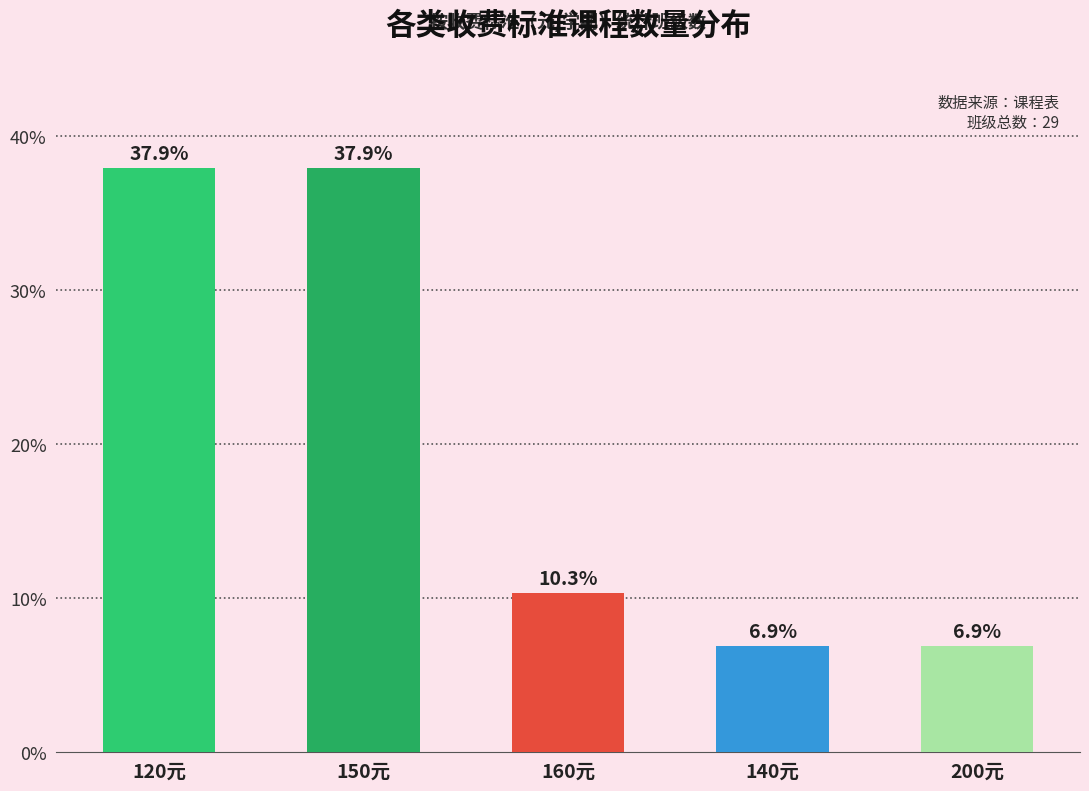

Reading right to left, what are all the values shown in this chart?

6.9	6.9	10.3	37.9	37.9